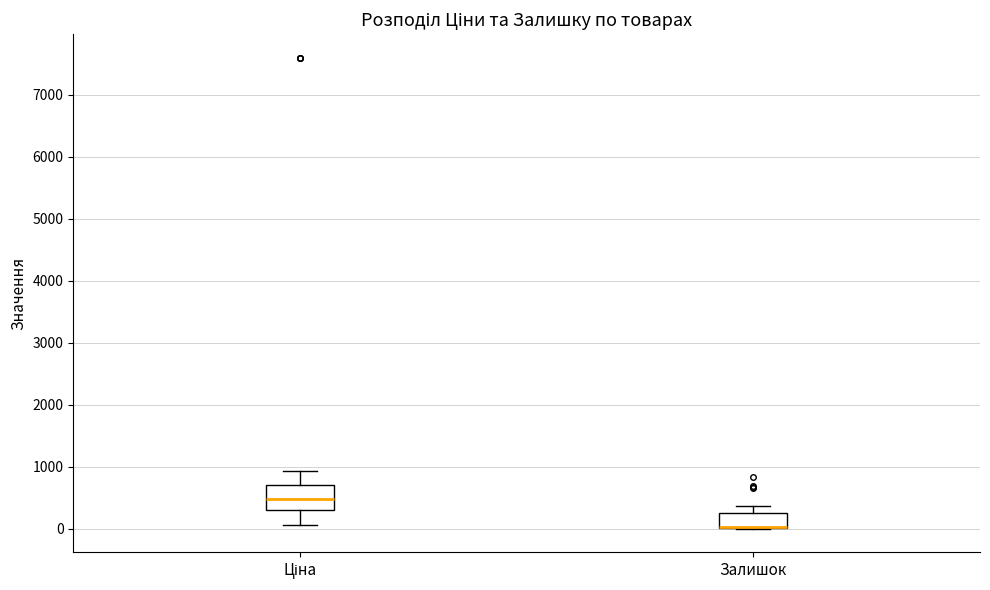

Reading left to right, read every box against the y-axis: the position of its median line, the range the box covers, and the ends of its whiskers. The values are not printed on the chart, so give them approximately, as read against the axis.

Ціна: median 500, box 300 to 700, whiskers 100 to 900
Залишок: median 0 (drawn on the box's lower edge), box 0 to 300, whiskers 0 to 400